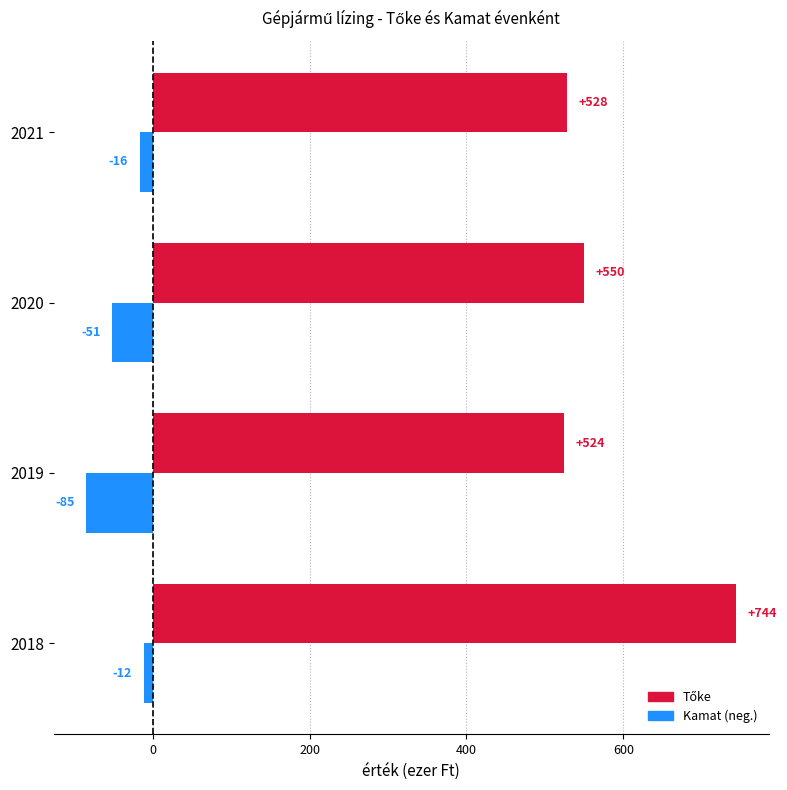

Between 2019 and 2021, which series saw the biggest shift?

Kamat (neg.)